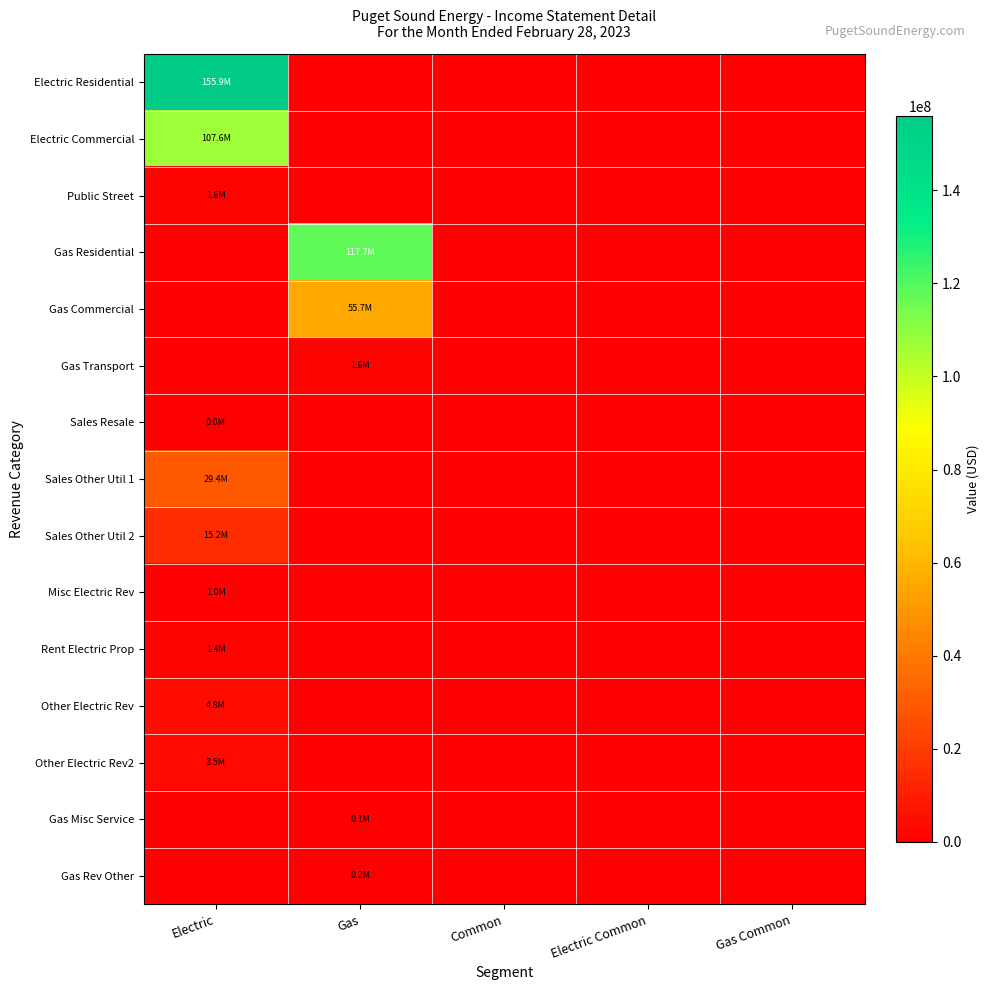

Reading left to right, transcribe all the data shown in this chart.

Electric Residential: Electric=155887678.3	Gas=0.0	Common=0.0	Electric Common=0.0	Gas Common=0.0
Electric Commercial: Electric=107643292.7	Gas=0.0	Common=0.0	Electric Common=0.0	Gas Common=0.0
Public Street: Electric=1630992.2	Gas=0.0	Common=0.0	Electric Common=0.0	Gas Common=0.0
Gas Residential: Electric=0.0	Gas=117695353.2	Common=0.0	Electric Common=0.0	Gas Common=0.0
Gas Commercial: Electric=0.0	Gas=55722133.4	Common=0.0	Electric Common=0.0	Gas Common=0.0
Gas Transport: Electric=0.0	Gas=1575380.4	Common=0.0	Electric Common=0.0	Gas Common=0.0
Sales Resale: Electric=35959.4	Gas=0.0	Common=0.0	Electric Common=0.0	Gas Common=0.0
Sales Other Util 1: Electric=29429853.9	Gas=0.0	Common=0.0	Electric Common=0.0	Gas Common=0.0
Sales Other Util 2: Electric=15202092.1	Gas=0.0	Common=0.0	Electric Common=0.0	Gas Common=0.0
Misc Electric Rev: Electric=1036319.6	Gas=0.0	Common=0.0	Electric Common=0.0	Gas Common=0.0
Rent Electric Prop: Electric=1350658.2	Gas=0.0	Common=0.0	Electric Common=0.0	Gas Common=0.0
Other Electric Rev: Electric=4837350.7	Gas=0.0	Common=0.0	Electric Common=0.0	Gas Common=0.0
Other Electric Rev2: Electric=3460490.5	Gas=0.0	Common=0.0	Electric Common=0.0	Gas Common=0.0
Gas Misc Service: Electric=0.0	Gas=127075.4	Common=0.0	Electric Common=0.0	Gas Common=0.0
Gas Rev Other: Electric=0.0	Gas=213236.0	Common=0.0	Electric Common=0.0	Gas Common=0.0